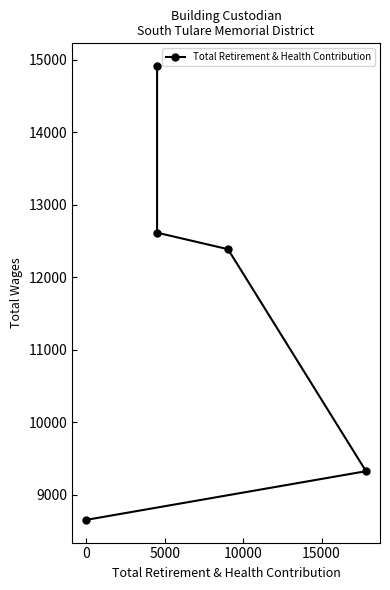

What is the average value?

11579